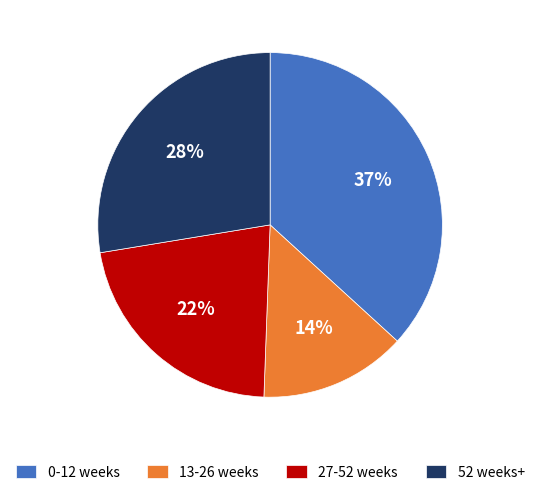

Is it true that 52 weeks+ is 28% of the pie?

True